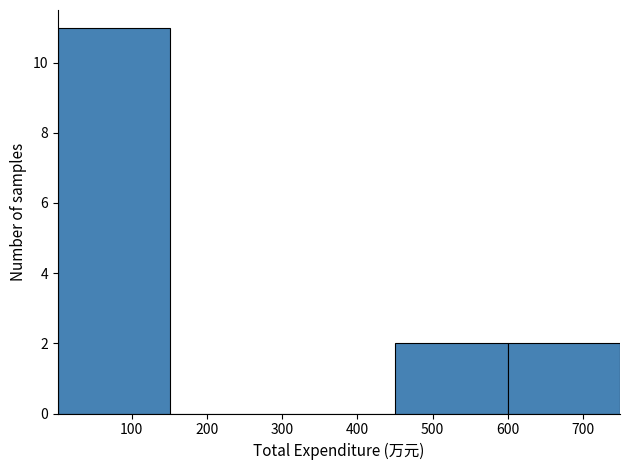

Reading left to right, transcribe this chart: for each bar, give the range it covers on the x-axis and its height. Neither the bar edges nor the heights are printed on the chart, so give them approximately, as read against the axes.

0 to 150: 11
150 to 300: 0
300 to 450: 0
450 to 600: 2
600 to 750: 2